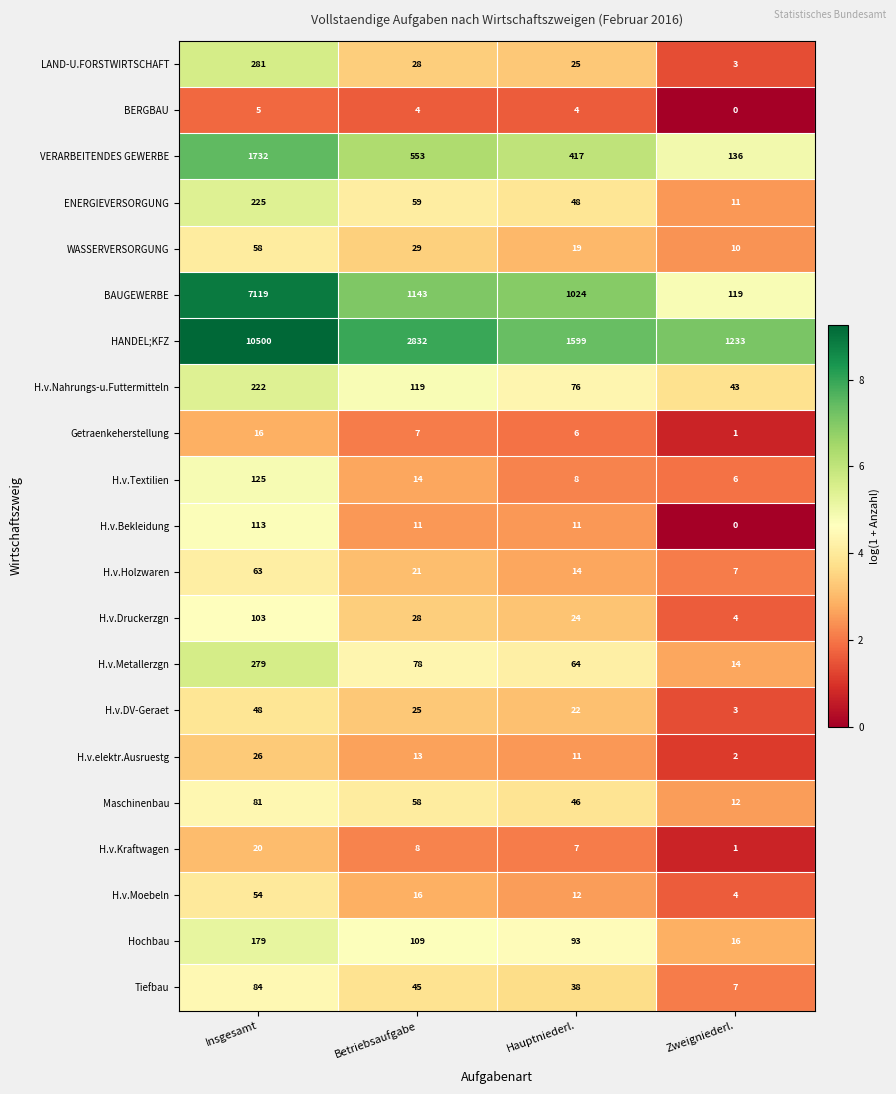

Where is H.v.Holzwaren nearest to the value 35?

Betriebsaufgabe